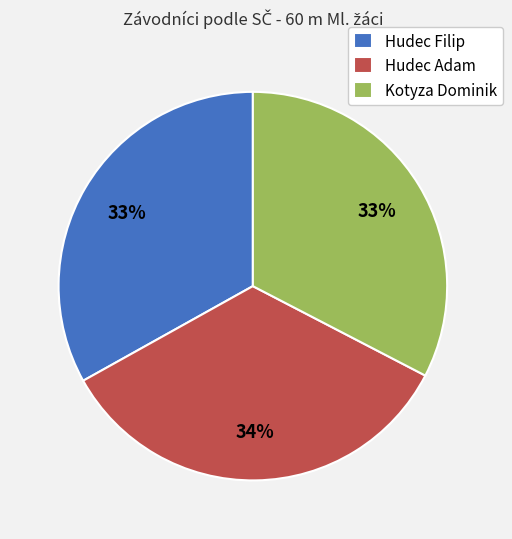

Do Hudec Filip and Hudec Adam together represent more than half of the pie?

Yes